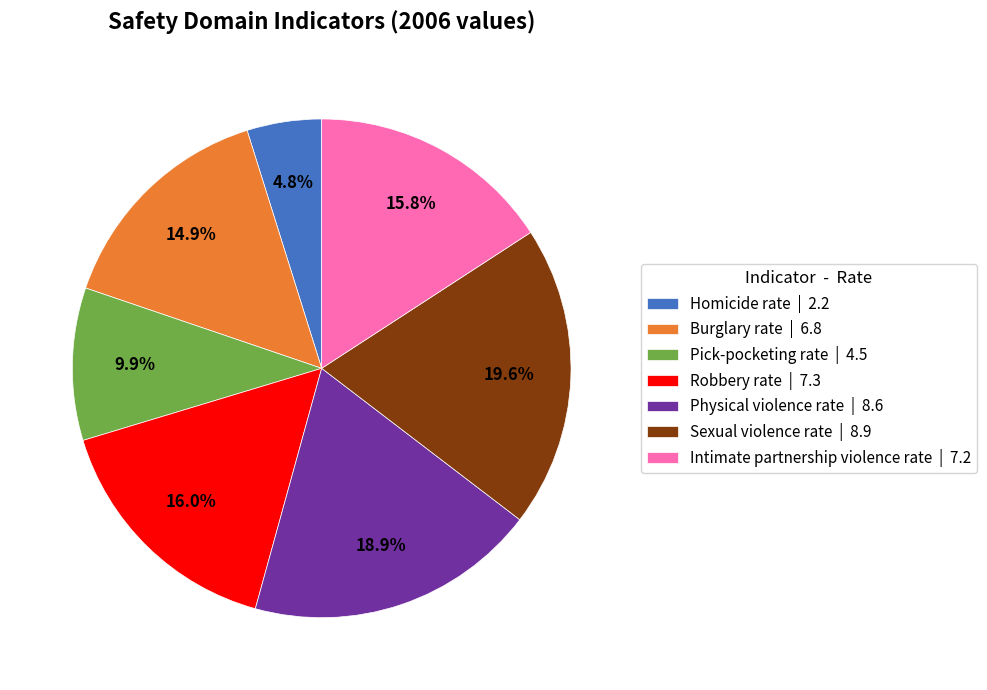

What is the ratio of the value at Homicide rate | 2.2 to the value at Intimate partnership violence rate | 7.2?

0.3